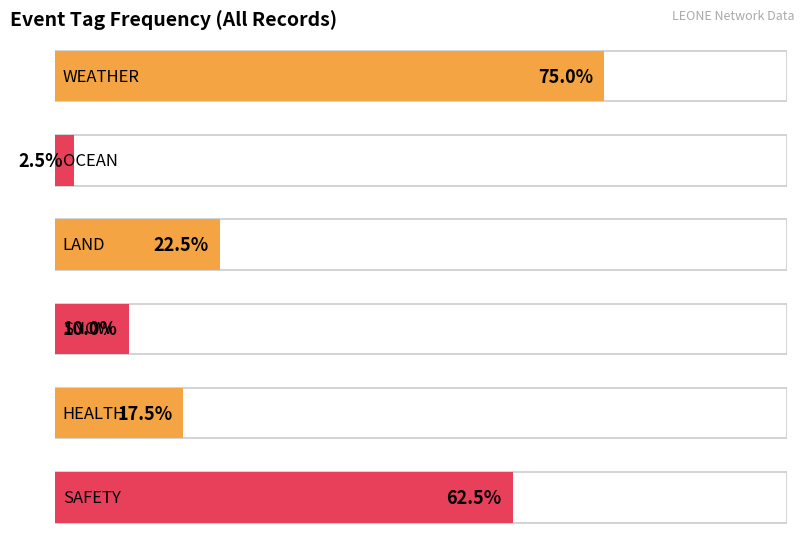

What are all the series names shown in the legend?

WEATHER, OCEAN, LAND, SNOW, HEALTH, SAFETY